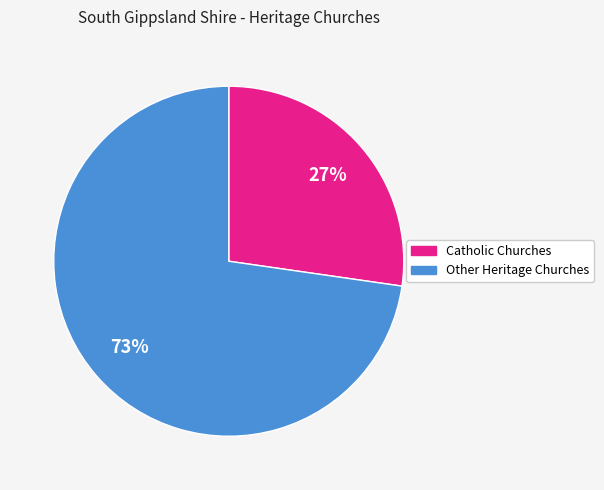

To the nearest percent, what is the average slice percentage?

50%